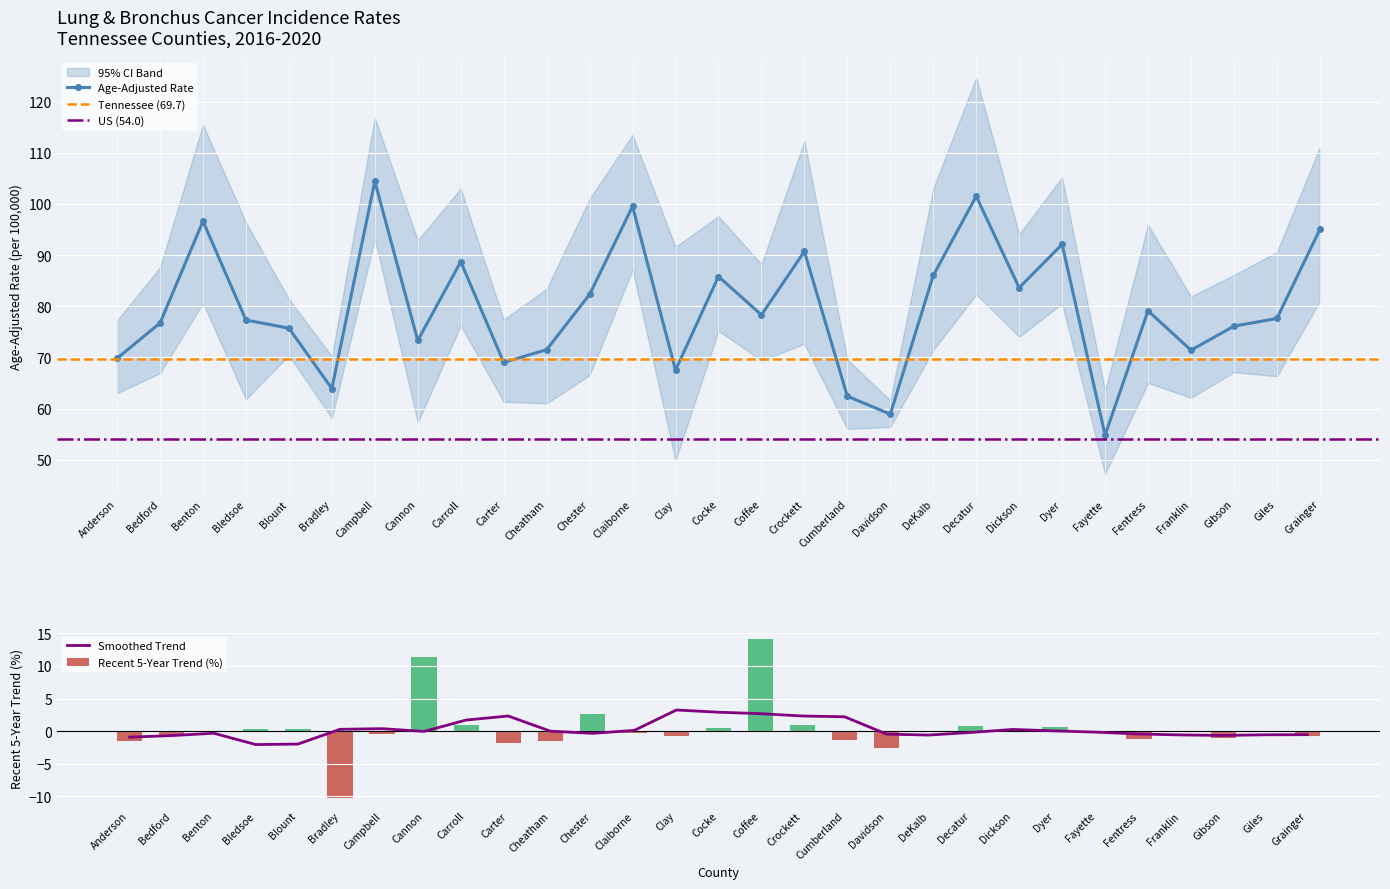

The value of Recent 5-Year Trend at Coffee is 3.9. True or false?

False